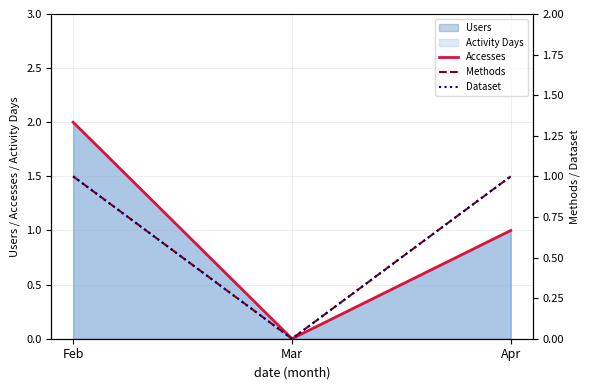

What is the difference between the maximum and minimum values in the Accesses series?

2